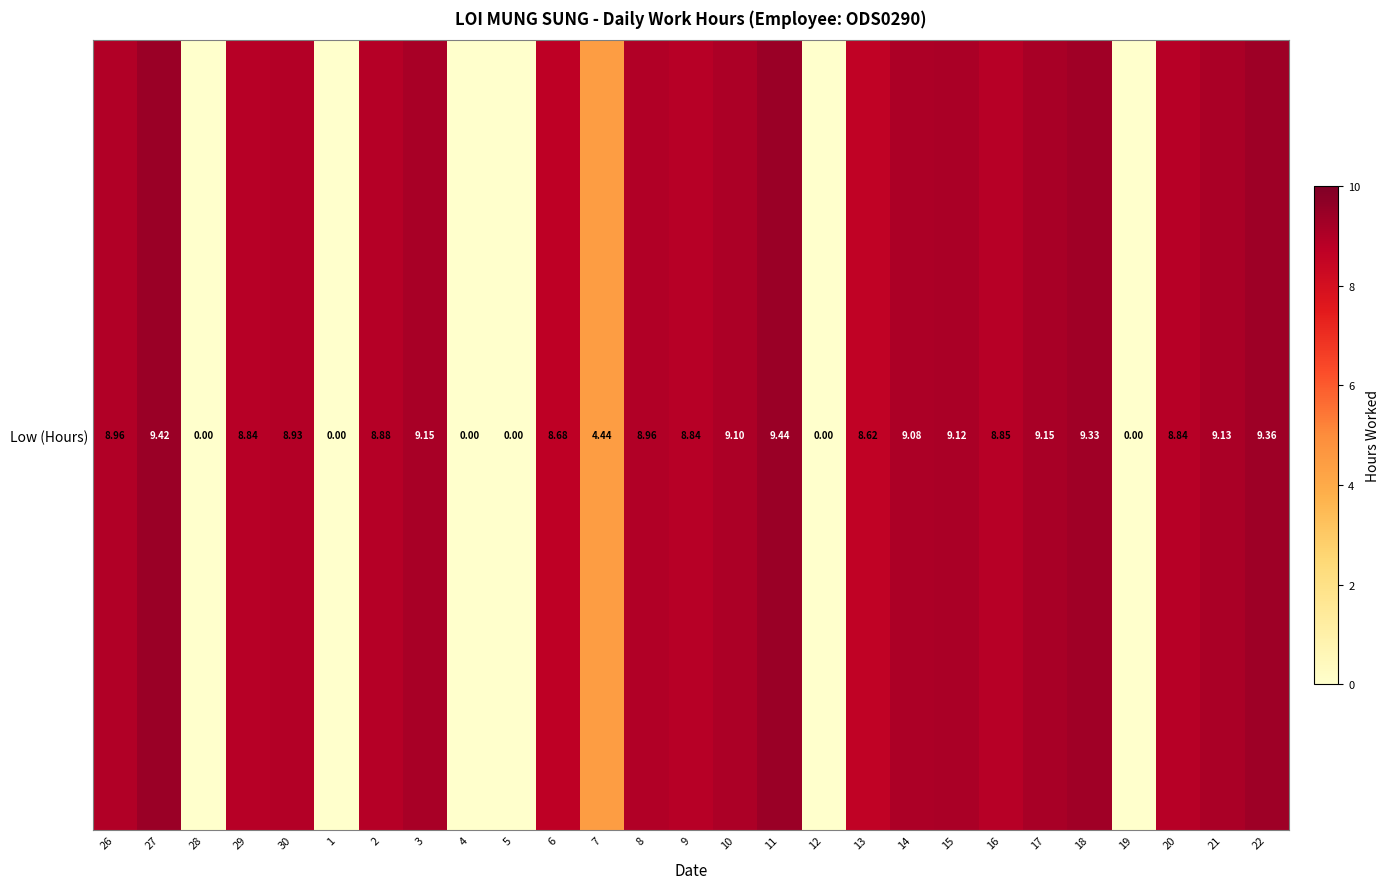

Reading right to left, transcribe all the data shown in this chart.

9.4	9.1	8.8	0.0	9.3	9.2	8.8	9.1	9.1	8.6	0.0	9.4	9.1	8.8	9.0	4.4	8.7	0.0	0.0	9.2	8.9	0.0	8.9	8.8	0.0	9.4	9.0